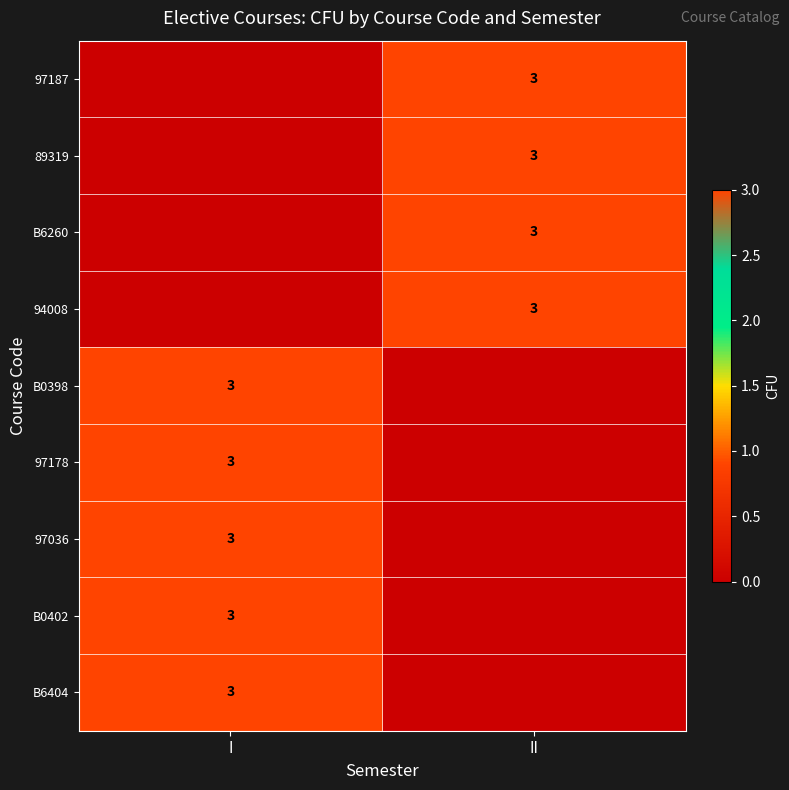

The value of B6404 at I is 1. True or false?

False